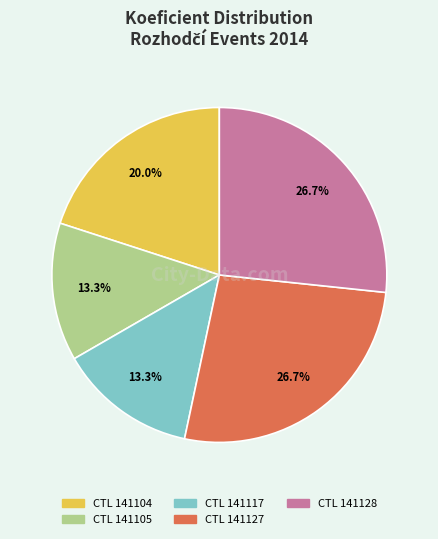

Is there a majority slice in this chart?

No